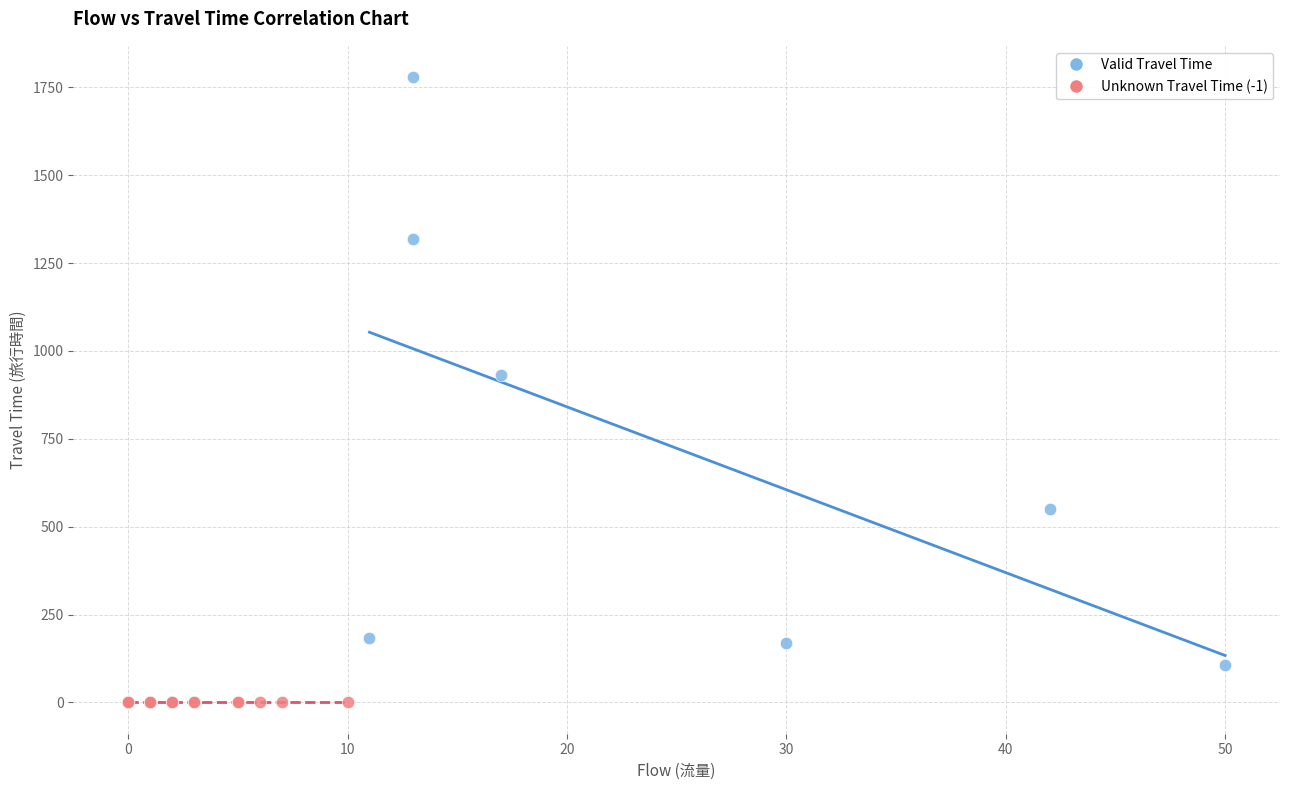

Which series reaches the minimum Y coordinate?

Unknown Travel Time (-1)